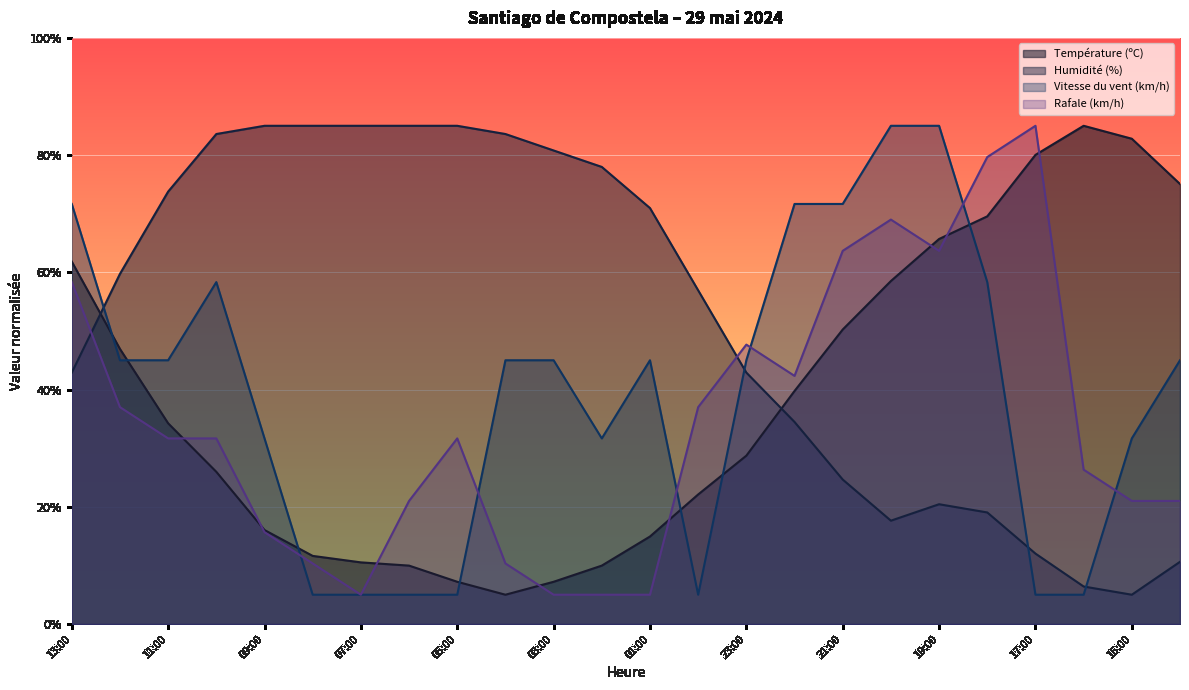

How many values in the Vitesse du vent (km/h) series exceed 44?

14